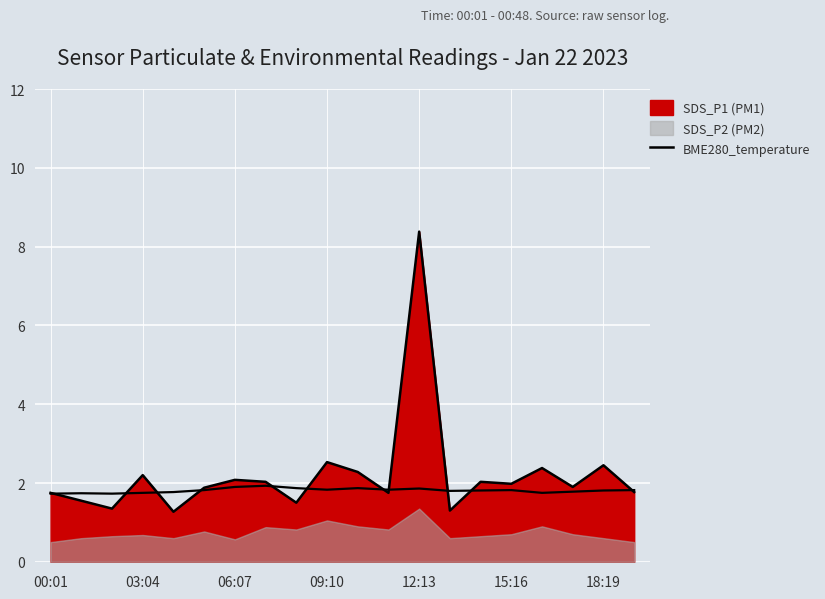

What position from the left is 12:13?

13